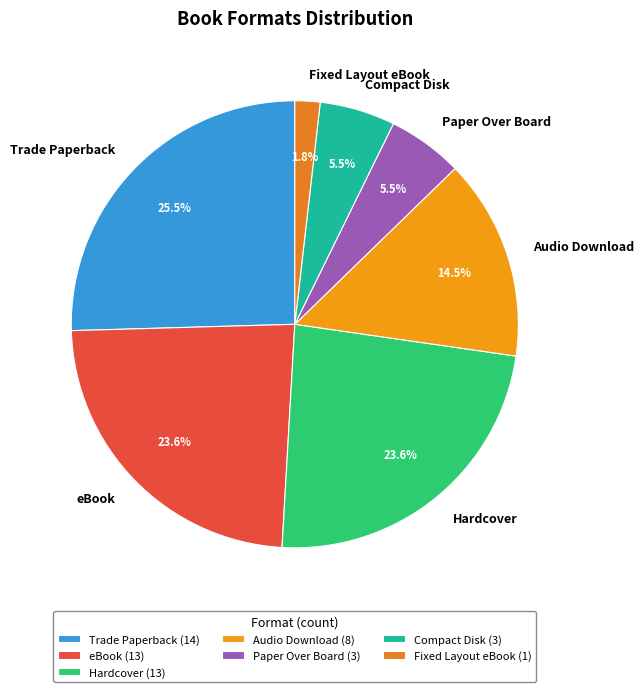

How many slices are in this pie chart?

7